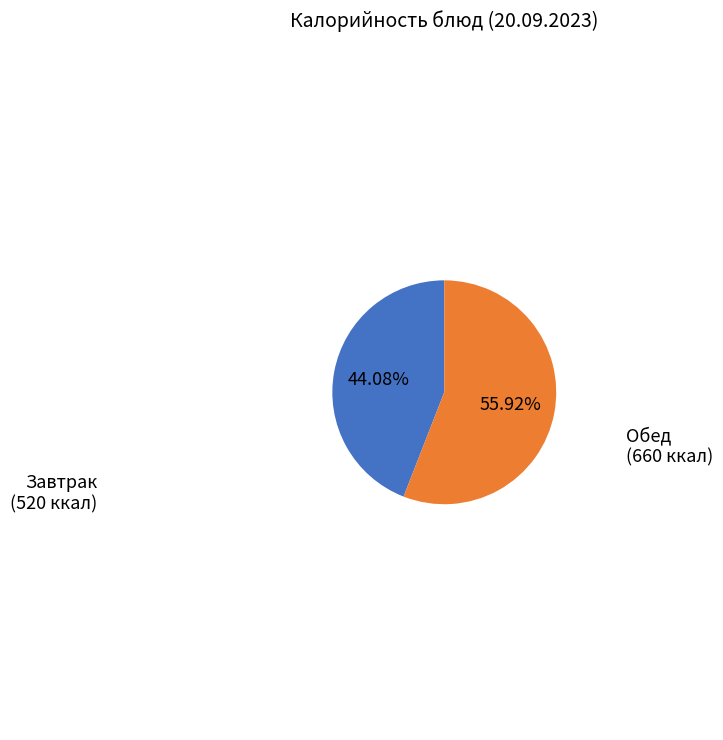

Does any single category account for the majority?

Yes